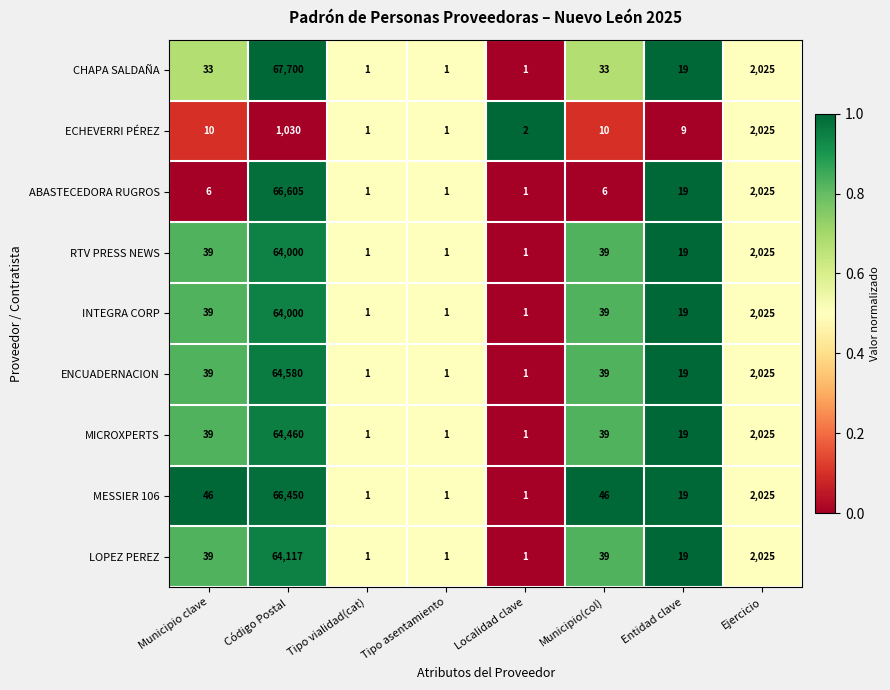

Count the number of categories in the chart.

8